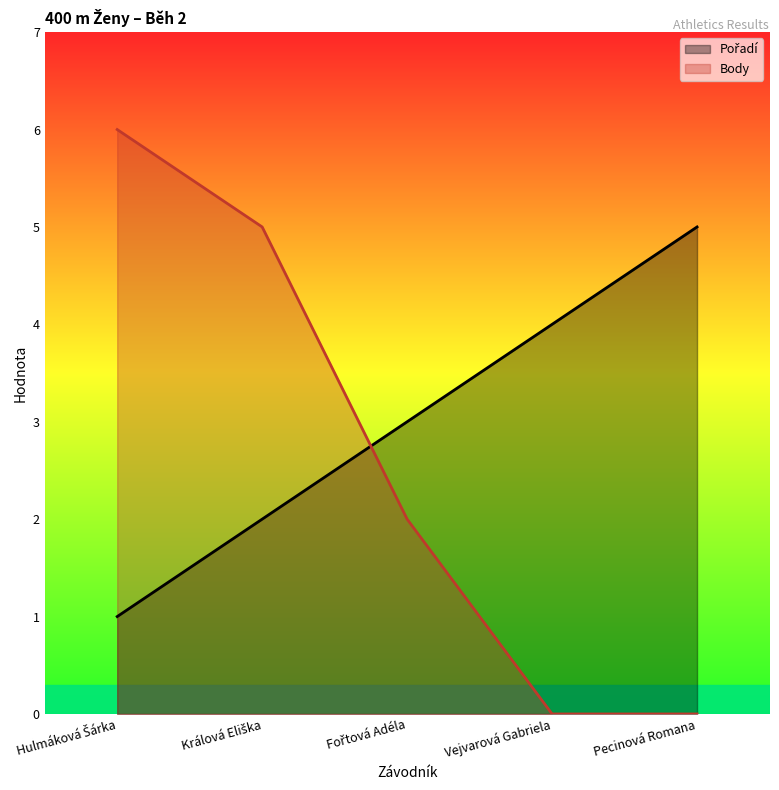

At which category is the sum across all series the highest?

Hulmáková Šárka